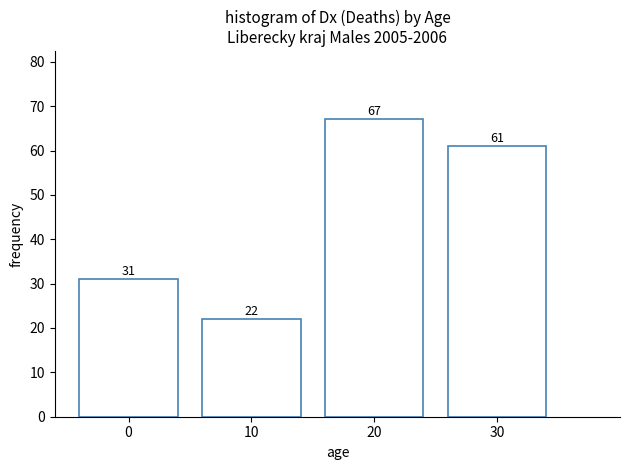

Reading left to right, list all the values displayed in this chart.

0=31	10=22	20=67	30=61